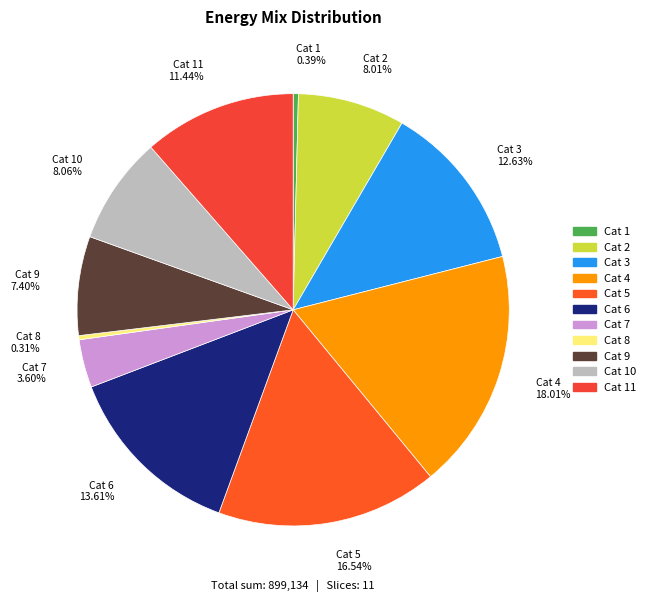

How many slices are in this pie chart?

11